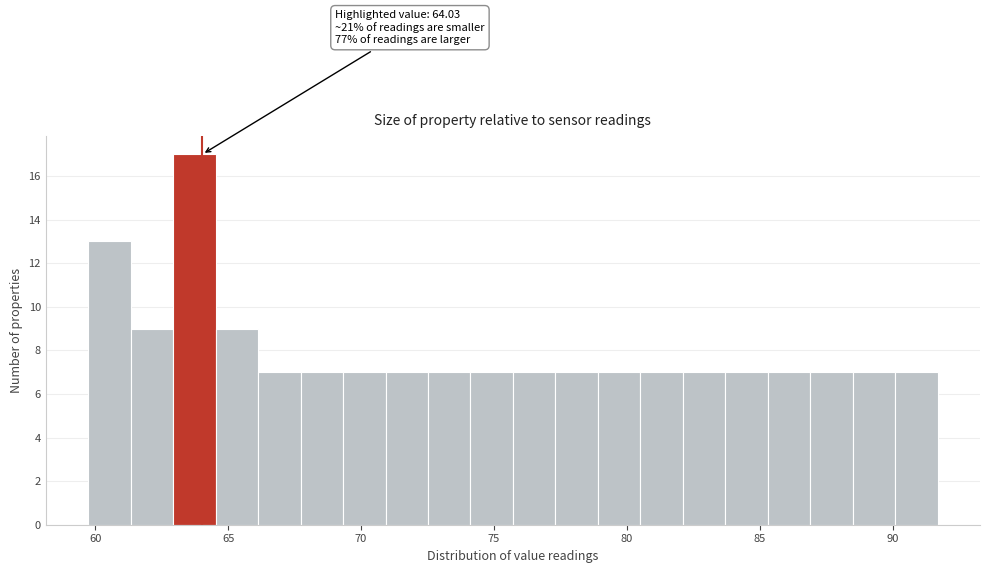

Read against the x-axis, roughly where is the centre of the tallest bar?

63.5